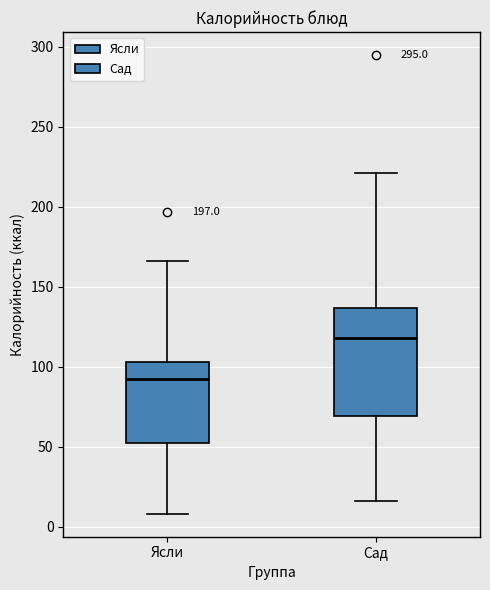

Reading left to right, transcribe this box plot: for each box, give where its median line is, the range the box spans, and where its two whiskers end, as read against the y-axis. The values are not printed on the chart, so give them approximately, as read against the axis.

Ясли: median 90, box 50 to 105, whiskers 10 to 165
Сад: median 120, box 70 to 135, whiskers 15 to 220